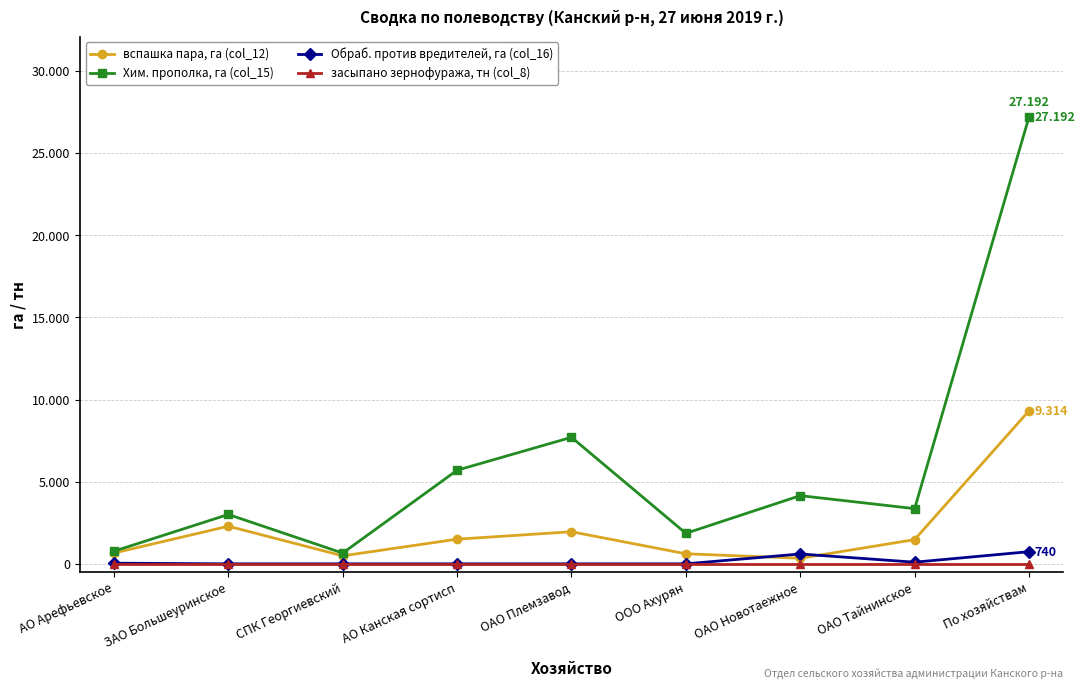

Is the value of вспашка пара, га (col_12) at ОАО Племзавод greater than the value of Хим. прополка, га (col_15) at ОАО Тайнинское?

No